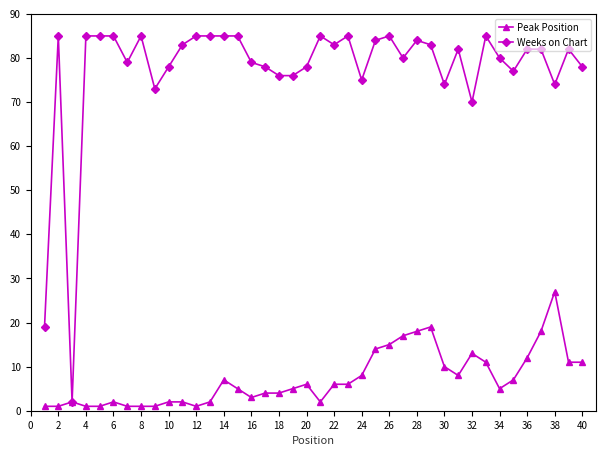

List the series in order of their peak value, highest first.

Weeks on Chart, Peak Position